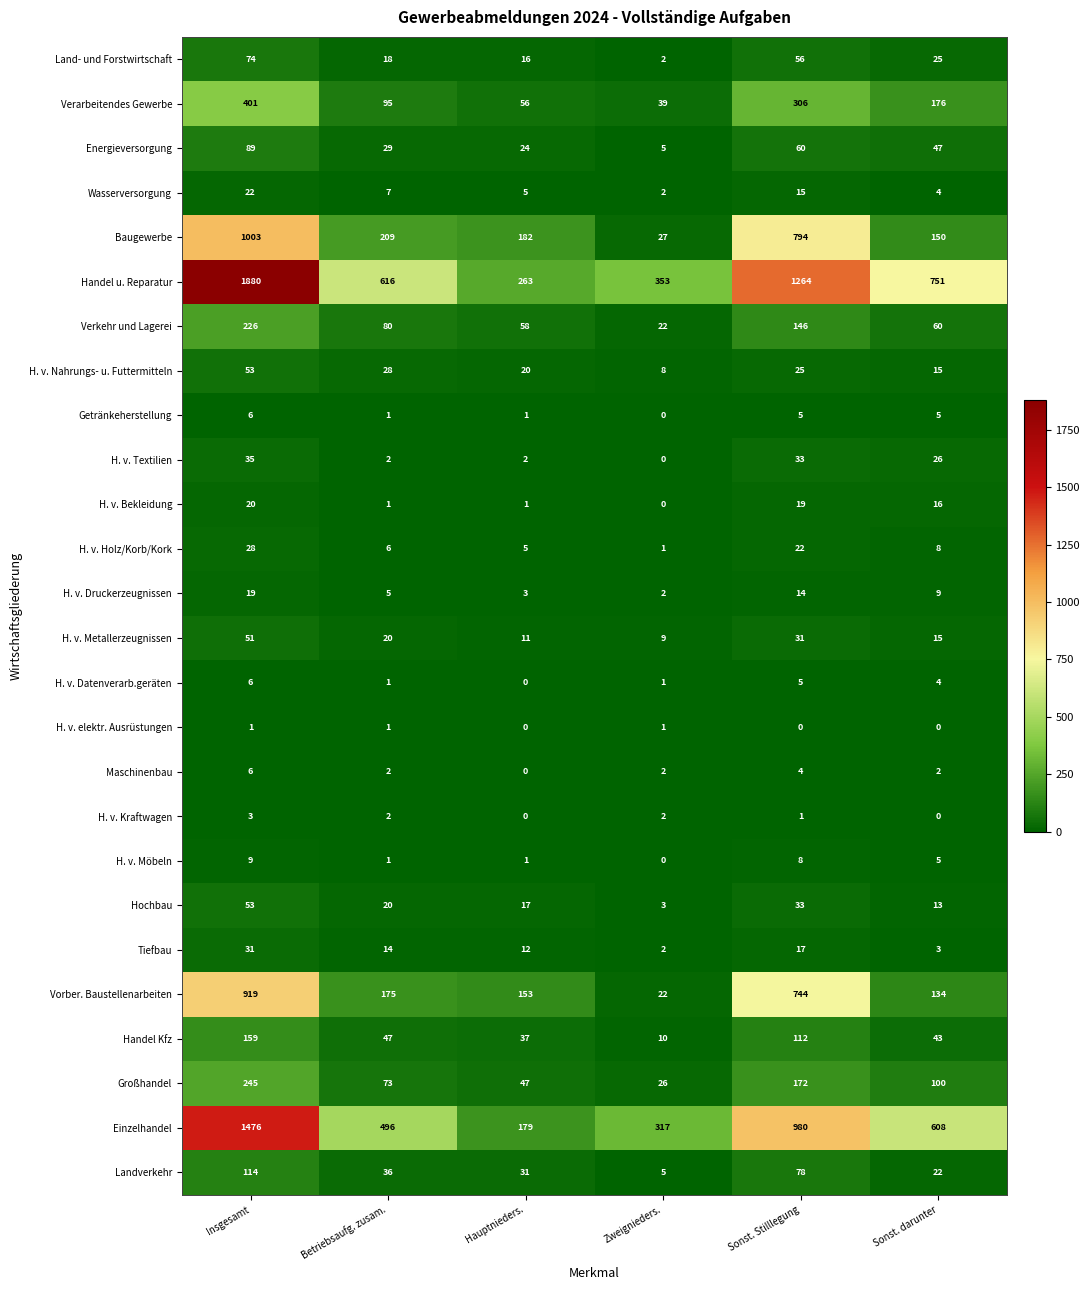

What is the maximum value for H. v. Datenverarb.geräten?

6